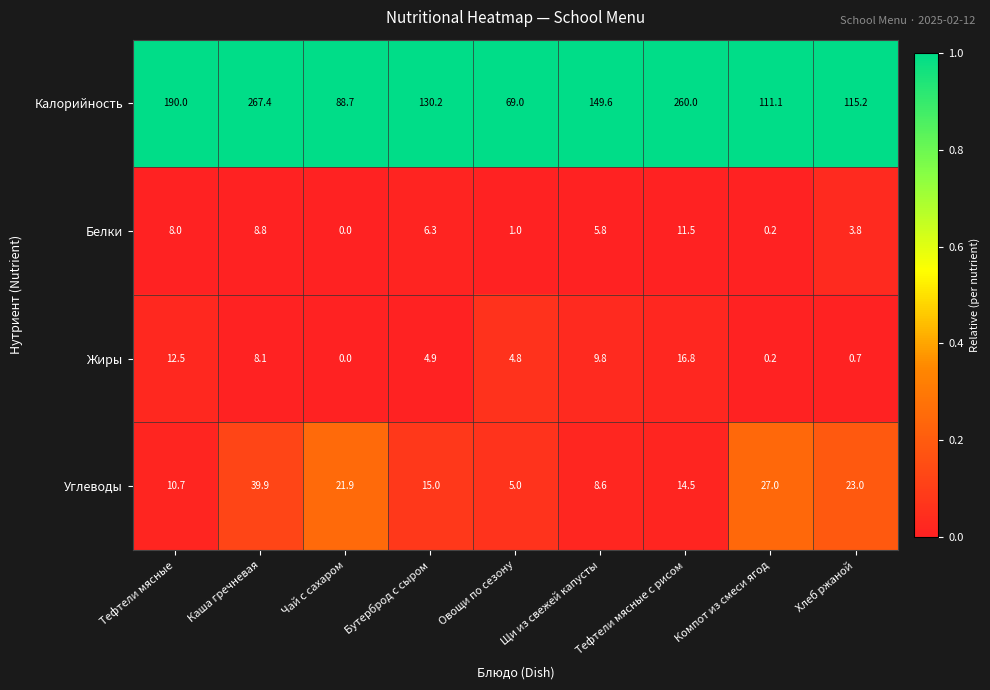

Rank the series at Хлеб ржаной from lowest to highest value.

Жиры, Белки, Углеводы, Калорийность